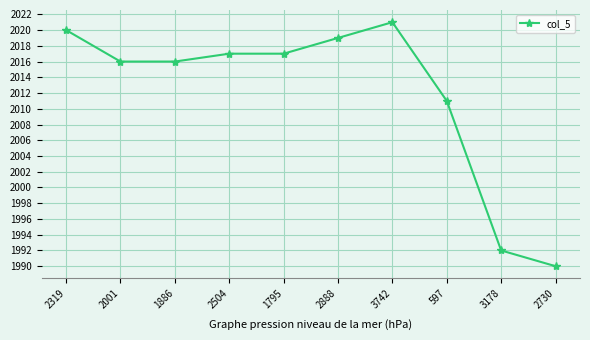

What is the label of the 2nd point from the right?

3178